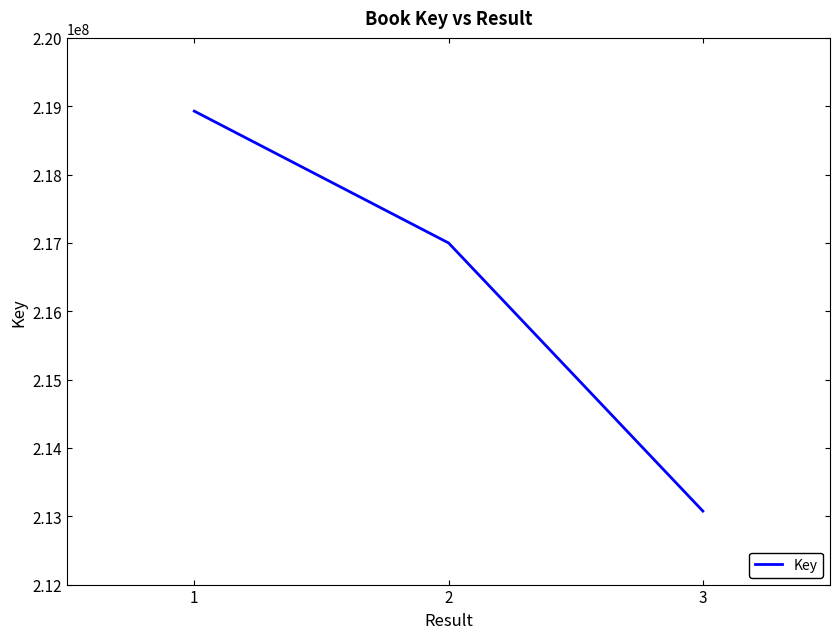

At which label does the data first exceed 216999112?

1